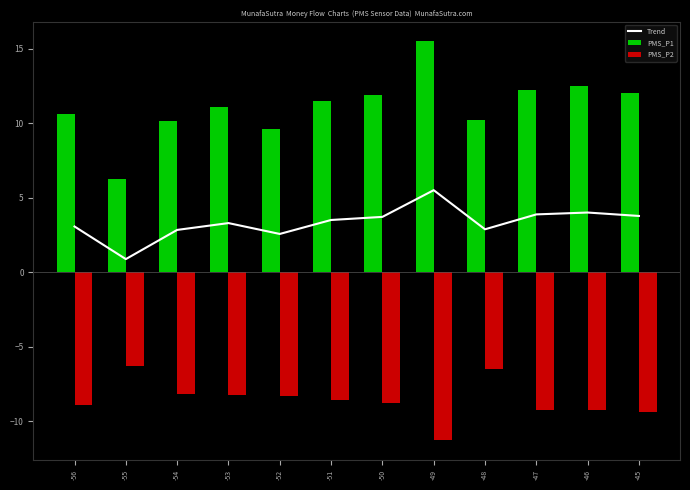

At which label does Trend reach its peak?

-49